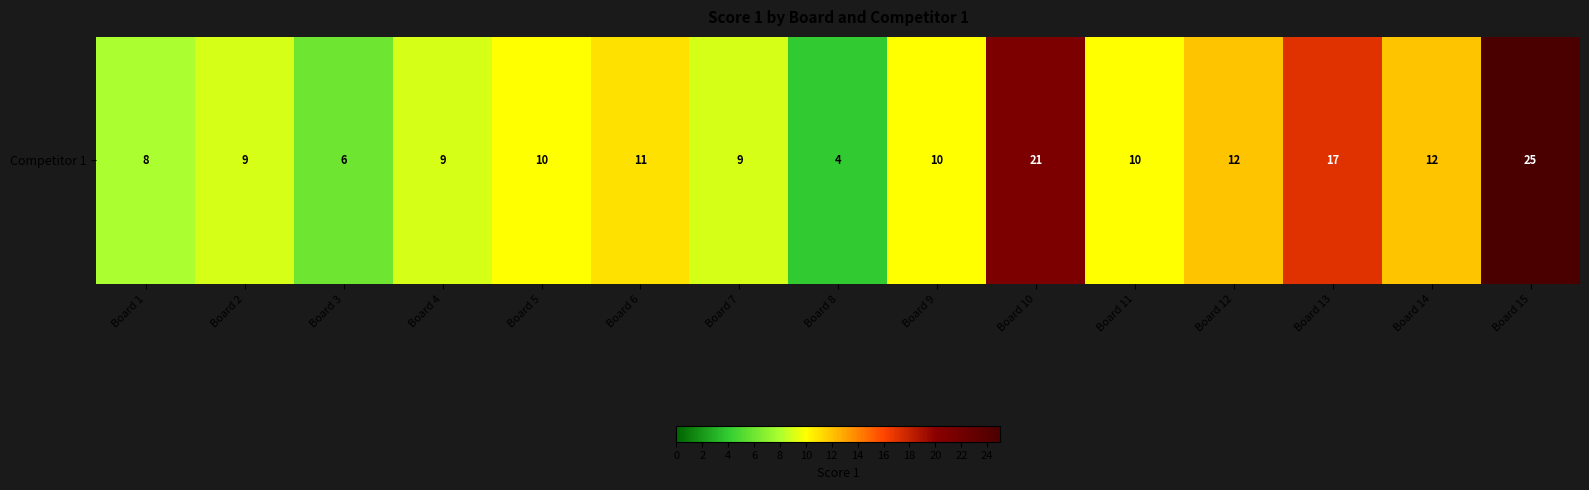

What is the difference between the maximum and minimum values?

21